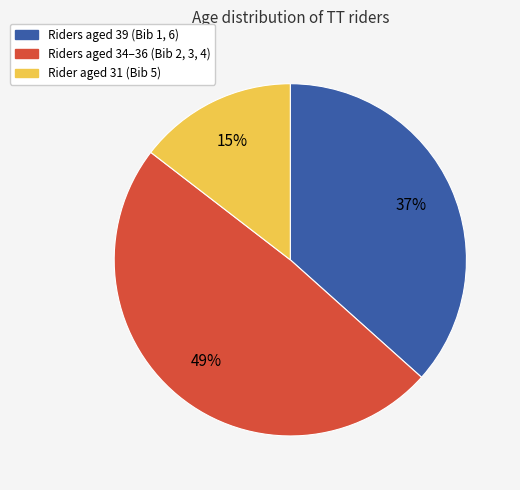

Is there a majority slice in this chart?

No